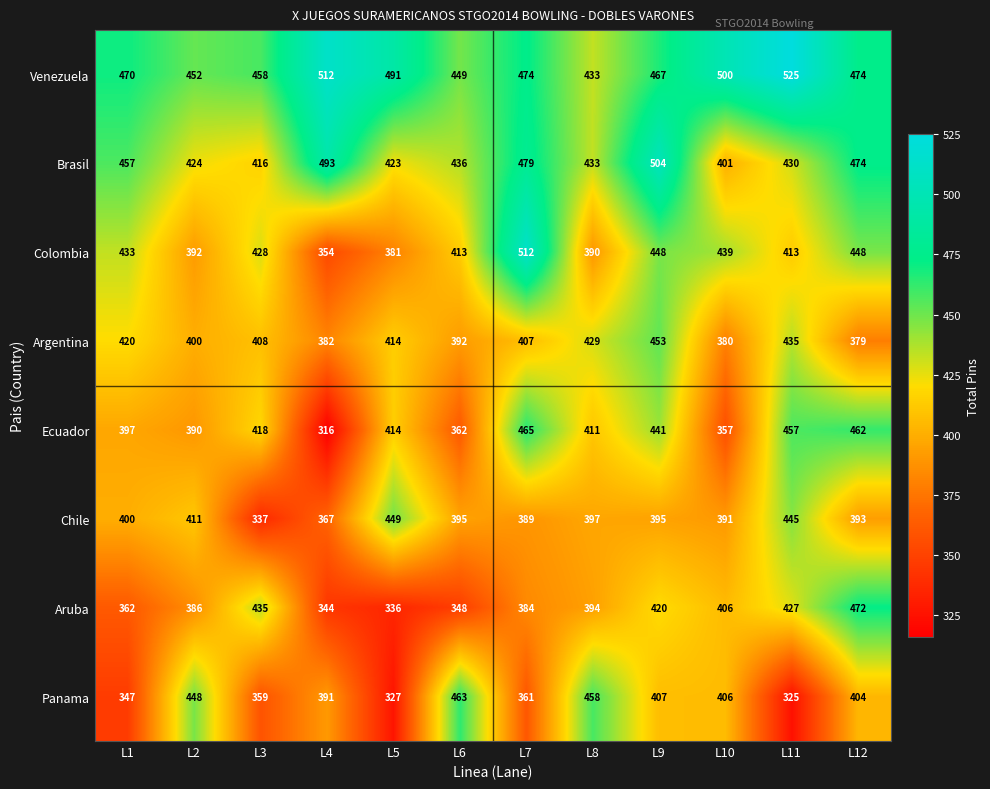

List the series in order of their peak value, lowest first.

Chile, Argentina, Panama, Ecuador, Aruba, Brasil, Colombia, Venezuela